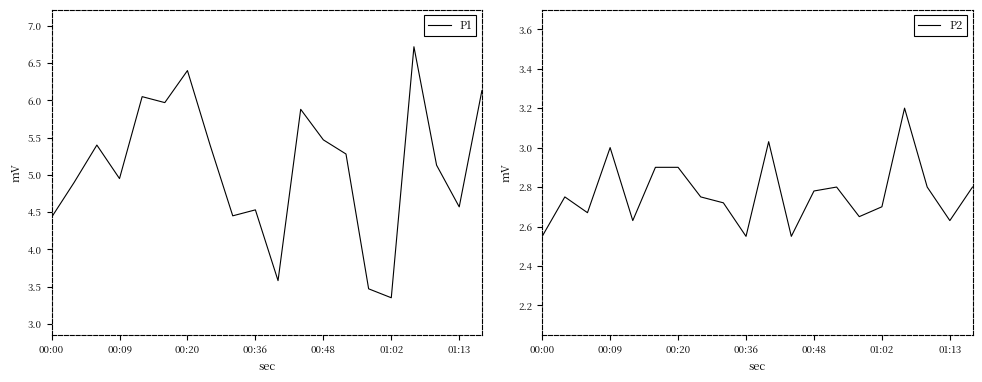

Is it true that P2 equals 1.5 at 01:13?

False